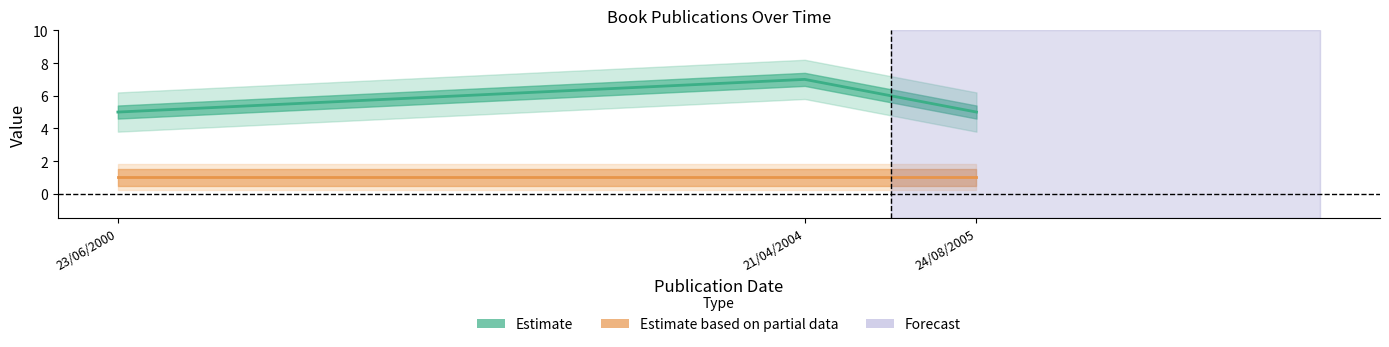

What is the total value across all series at 24/08/2005?

6